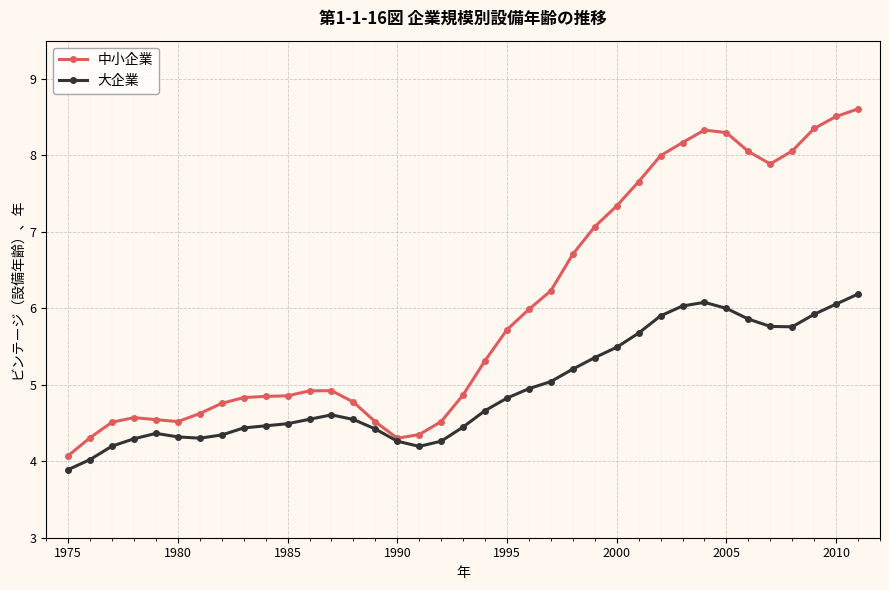

What is the maximum value shown in the chart?

8.6